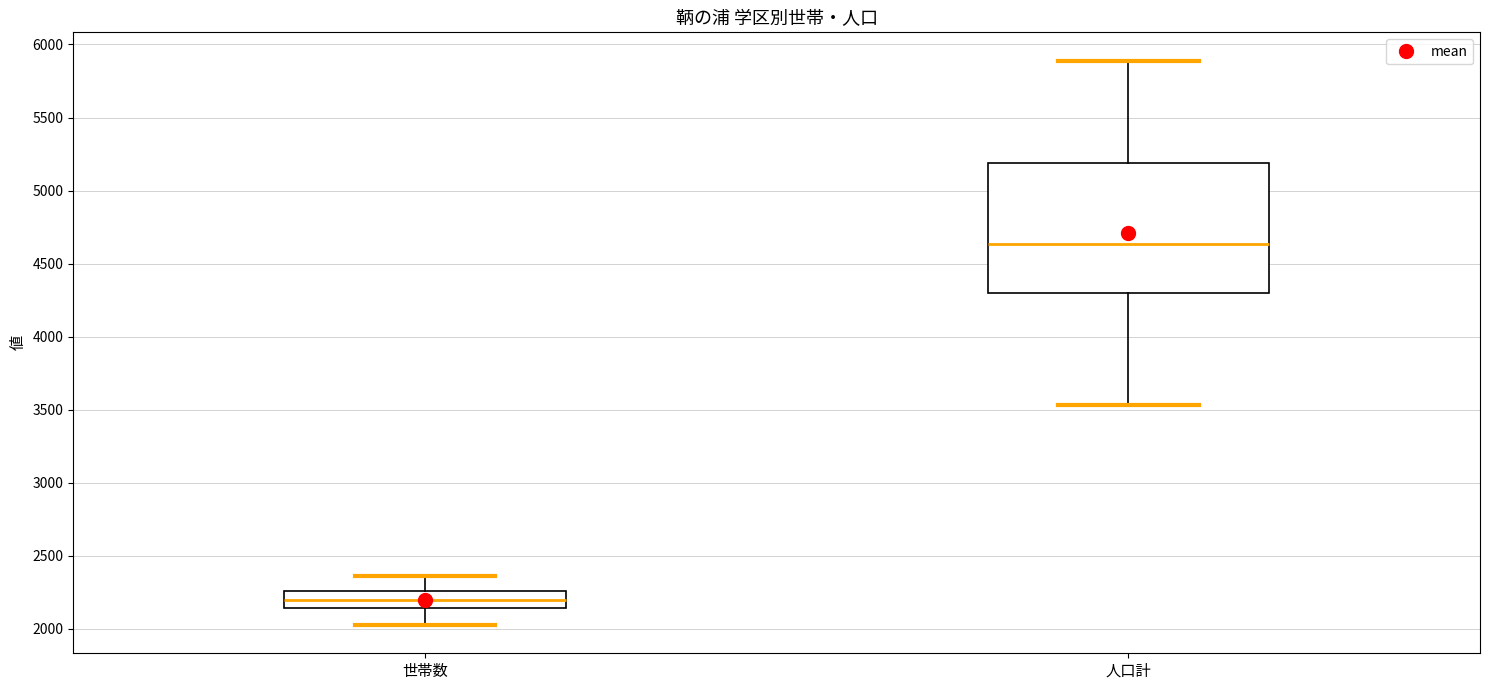

Which box is the tallest, from its lower edge to its upper edge?

人口計